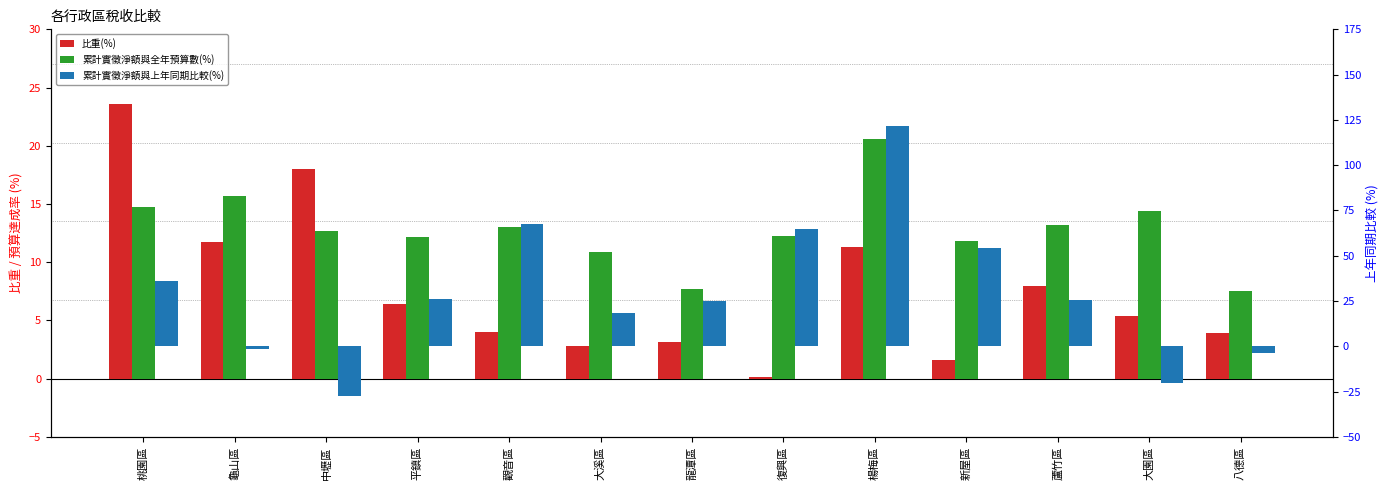

Is the value of 累計實徵淨額與全年預算數(%) at 蘆竹區 greater than the value of 累計實徵淨額與上年同期比較(%) at 龍潭區?

No